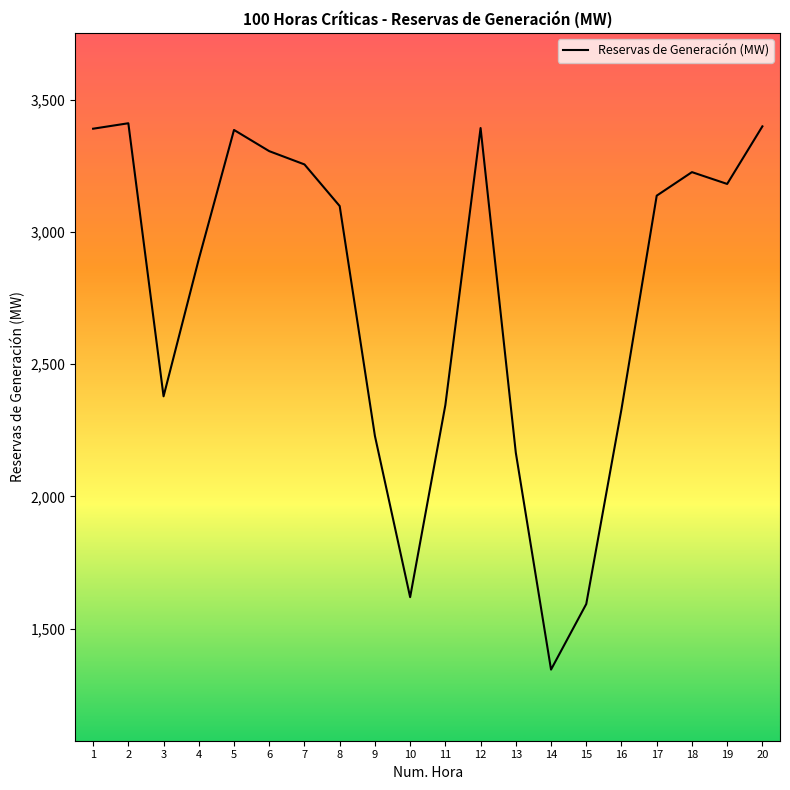

Does the chart have visible grid lines?

No